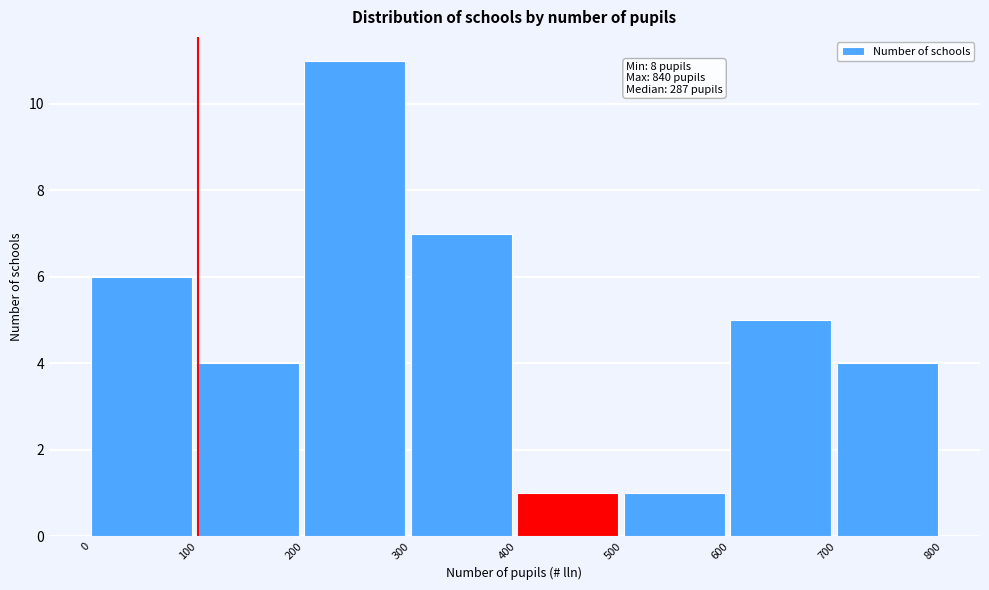

Which range on the x-axis has the tallest bar?

200 to 300